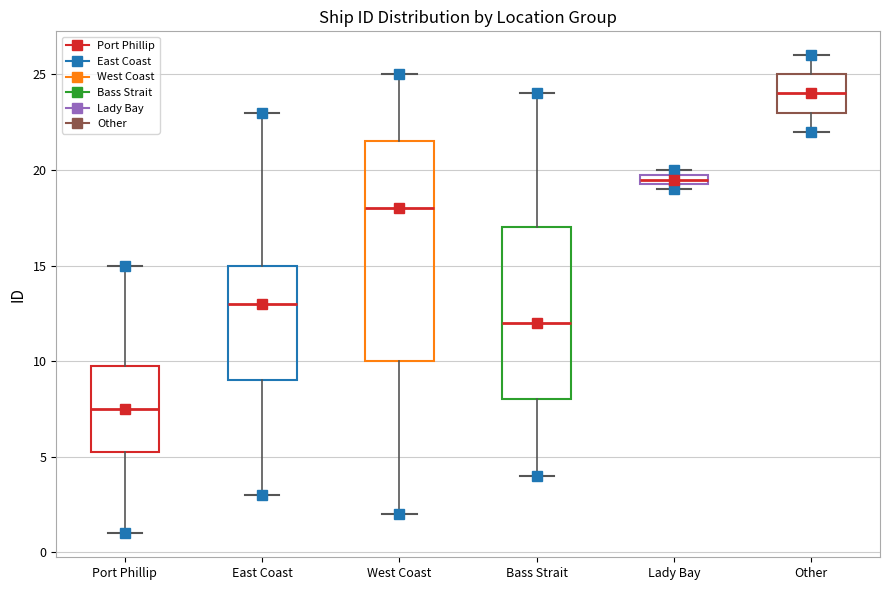

Which box's median line is the highest?

Other